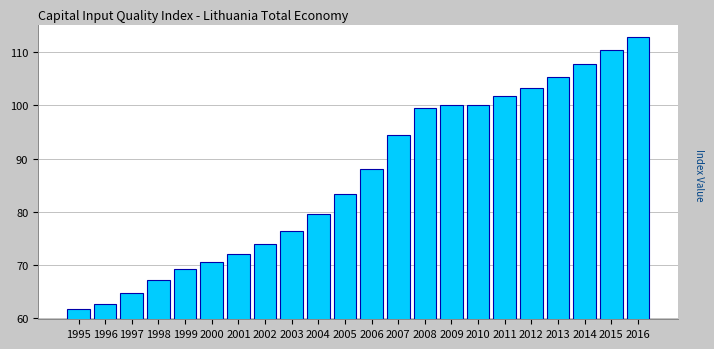

Where is the data nearest to the value 87?

2006